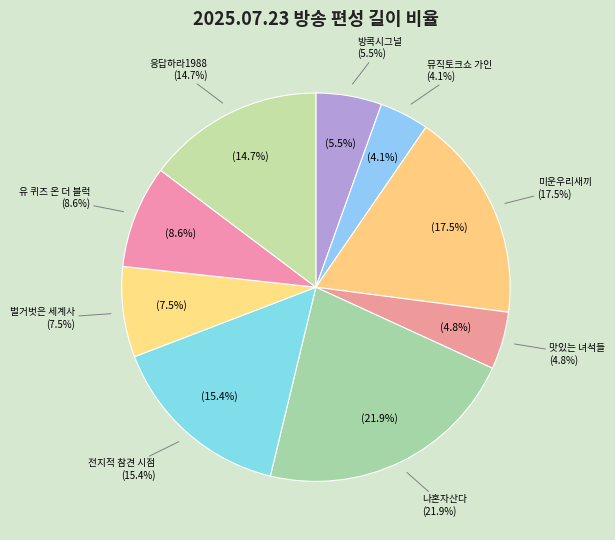

True or false: 나혼자산다(571회) accounts for 21% of the total.

False